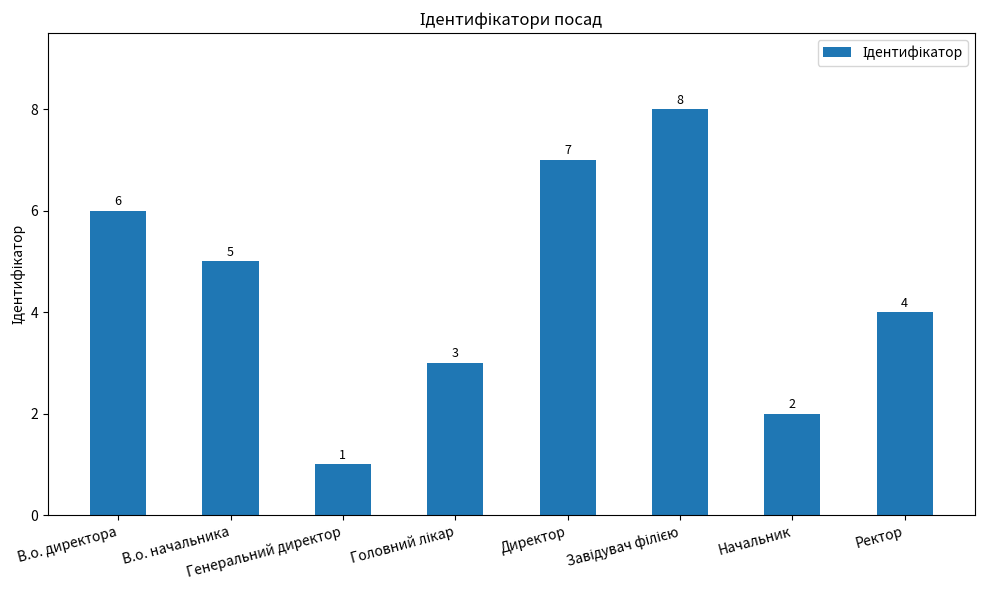

What is the difference between the second highest and second lowest values?

5